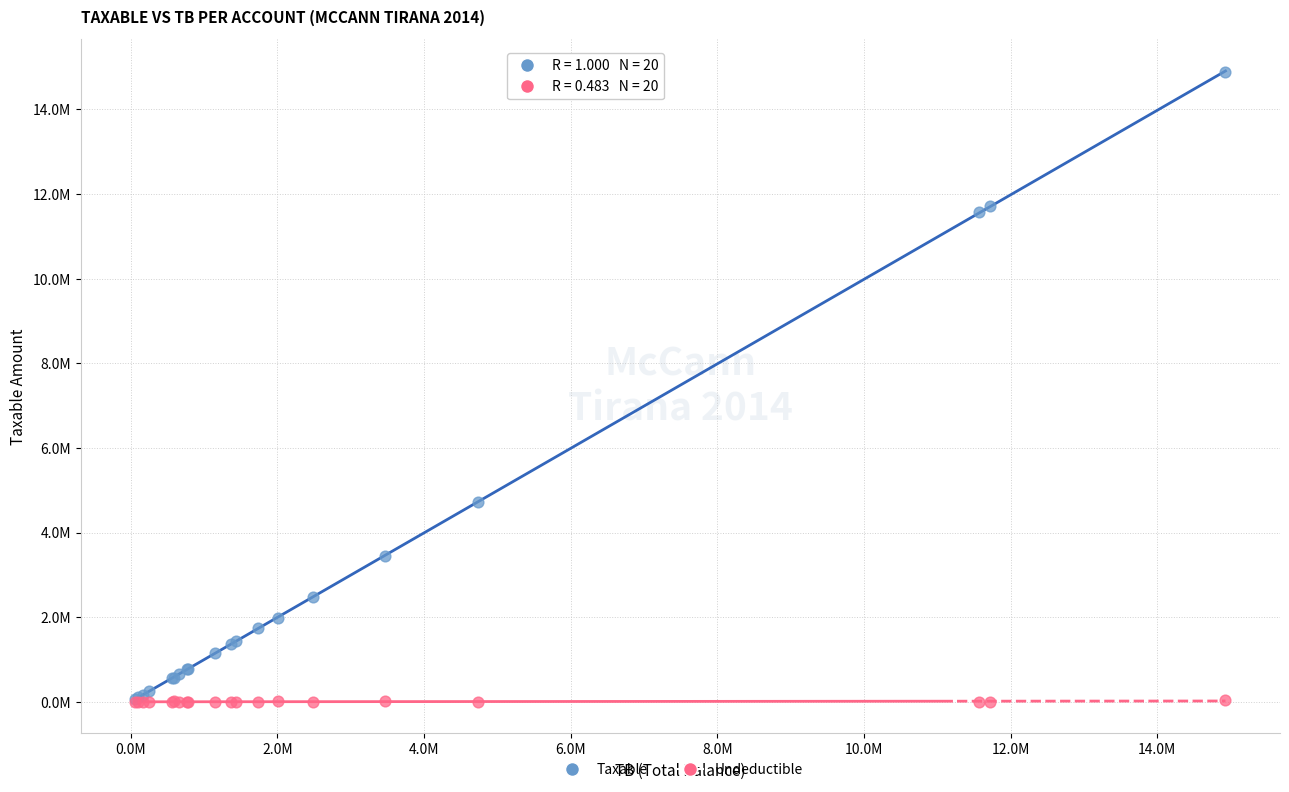

What are all the series names shown in the legend?

Taxable, Undeductible